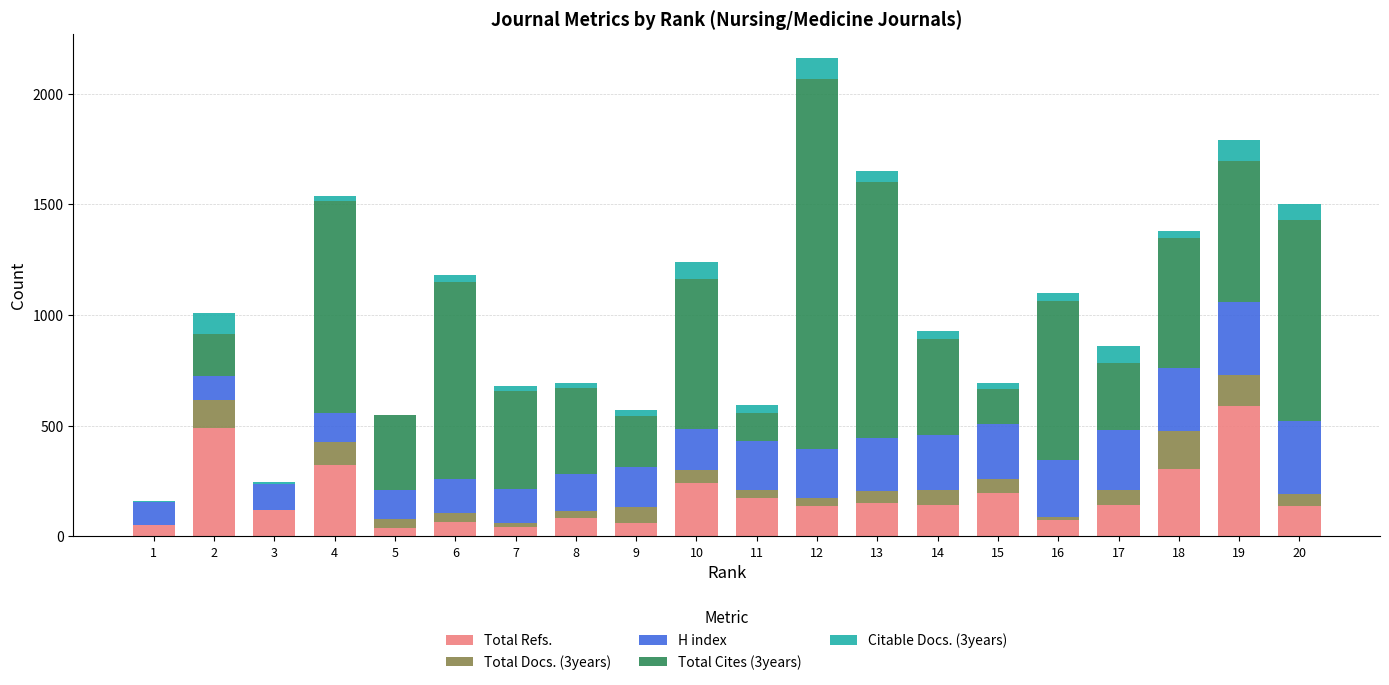

What is the maximum value for Total Refs.?

588